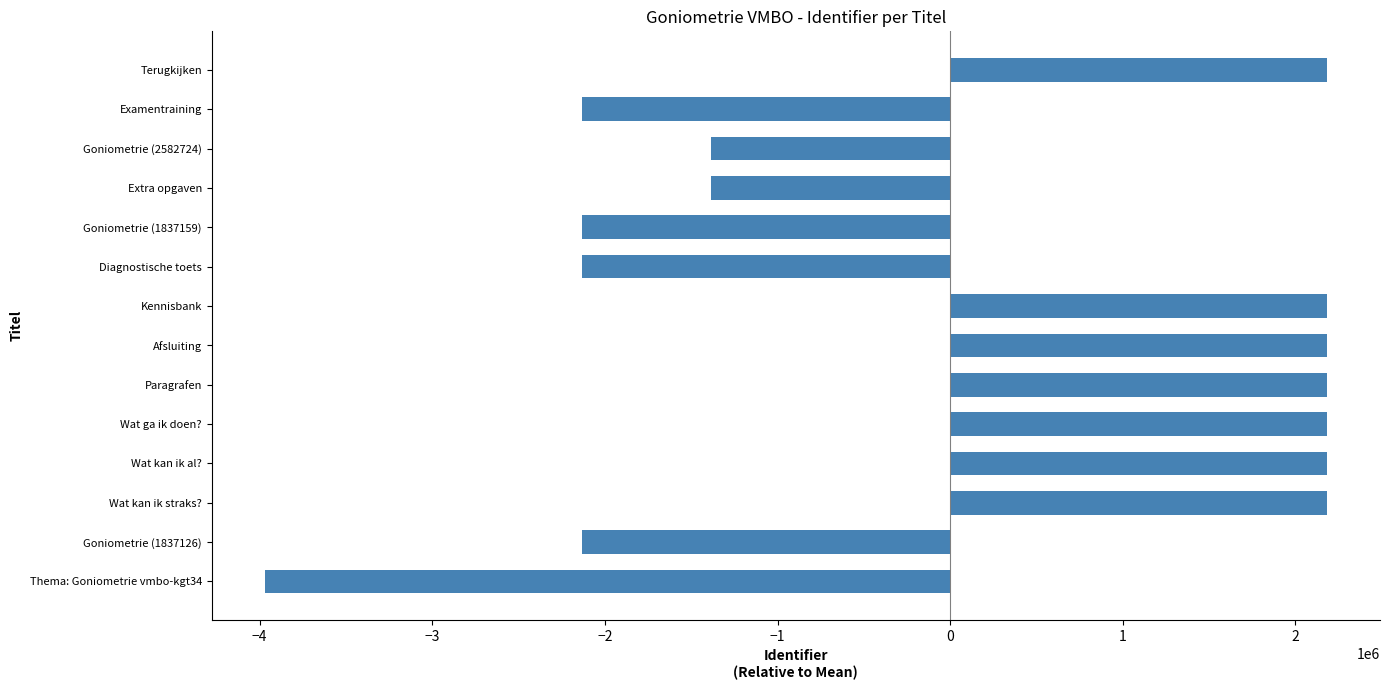

What is the difference between the maximum and minimum values?

6152203.0